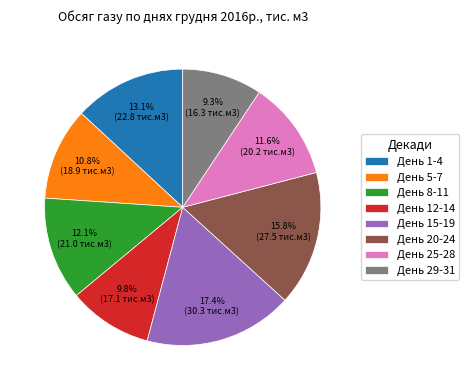

Which category has the biggest portion of the pie?

День 15-19